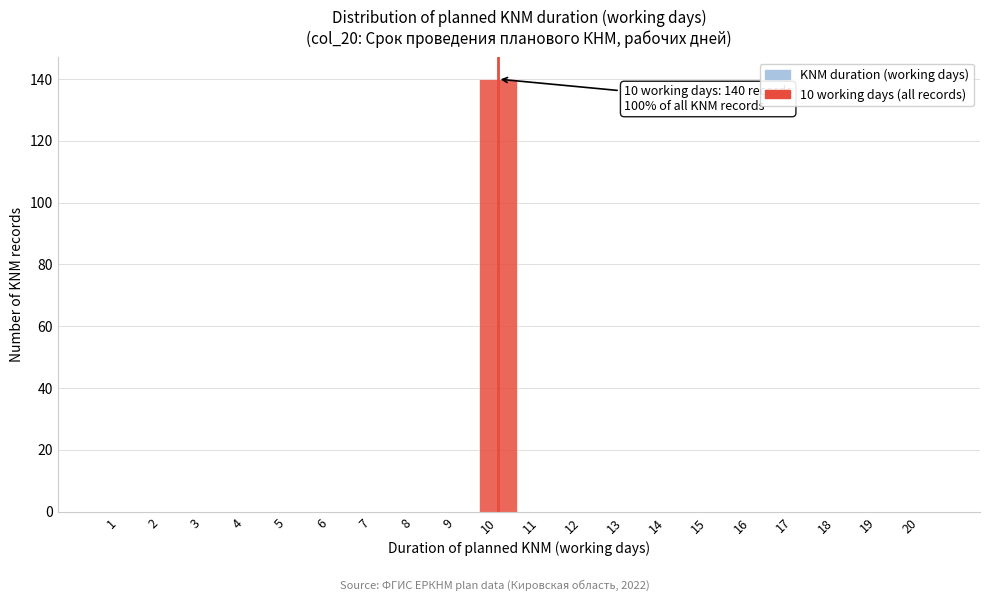

Reading left to right, what are all the values shown in this chart?

1=0	2=0	3=0	4=0	5=0	6=0	7=0	8=0	9=0	10=140	11=0	12=0	13=0	14=0	15=0	16=0	17=0	18=0	19=0	20=0